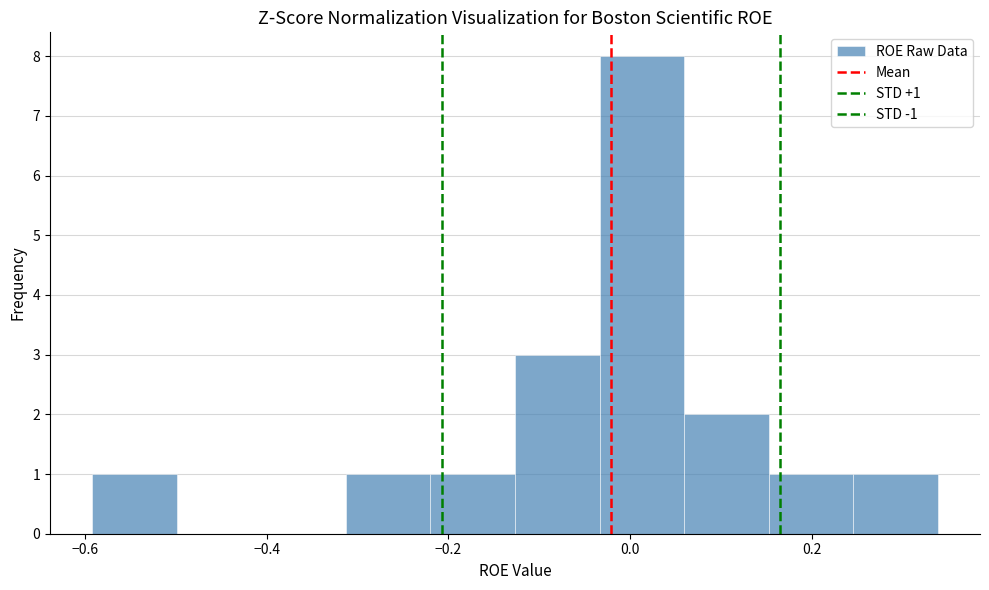

Over which range of the x-axis is the bar tallest?

-0.04 to 0.06